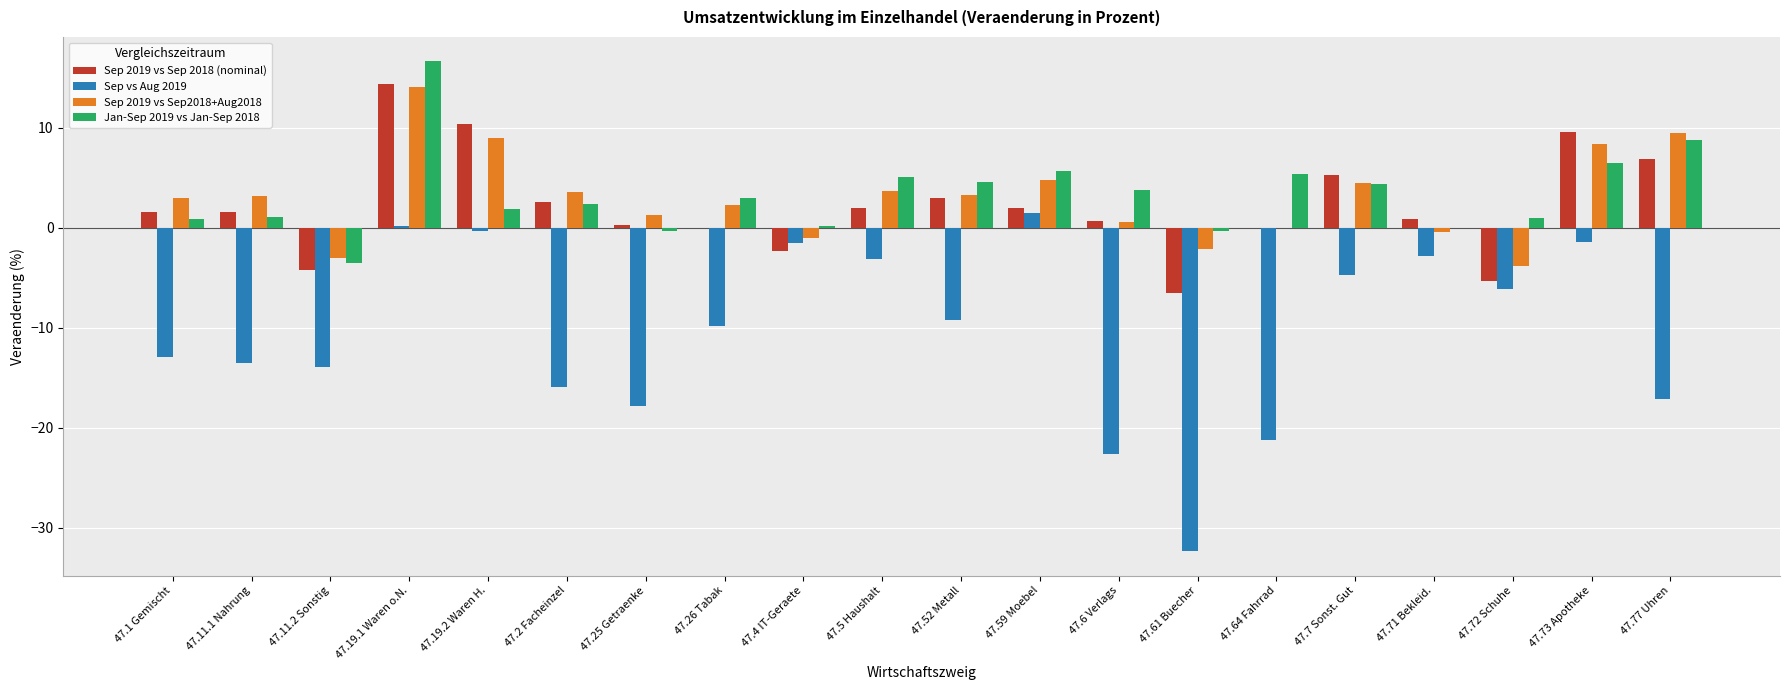

True or false: Sep 2019 vs Sep2018+Aug2018 has a value of 3.3 at 47.52 Metall.

True